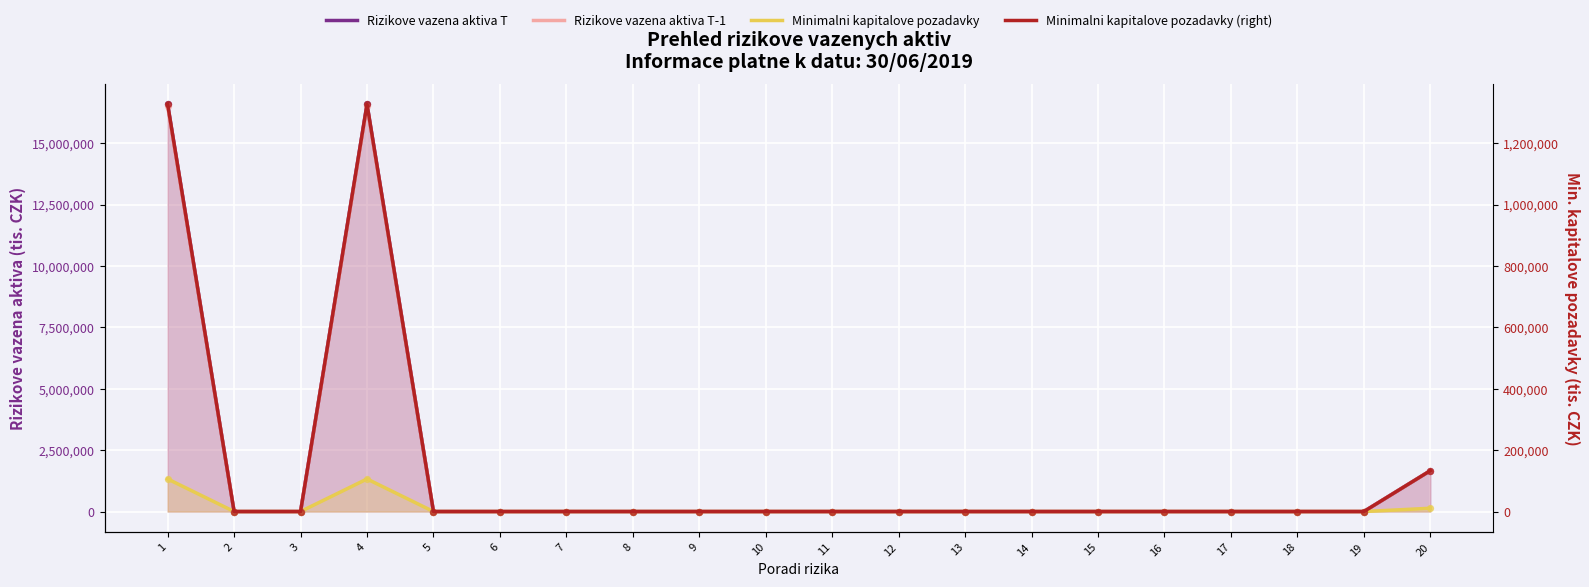

Is the value of Rizikove vazena aktiva T-1 at 19 greater than the value of Minimalni kapitalove pozadavky (right) at 1?

No